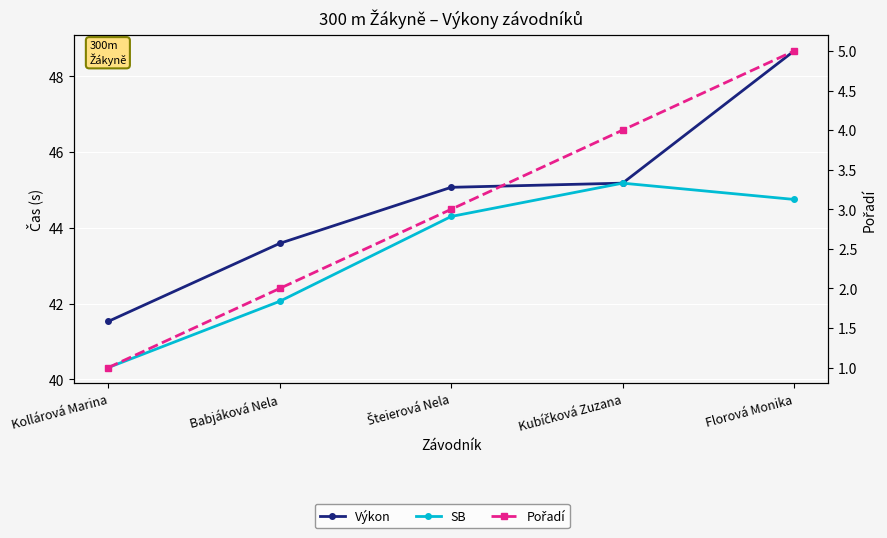

What are all the series names shown in the legend?

Výkon, SB, Pořadí